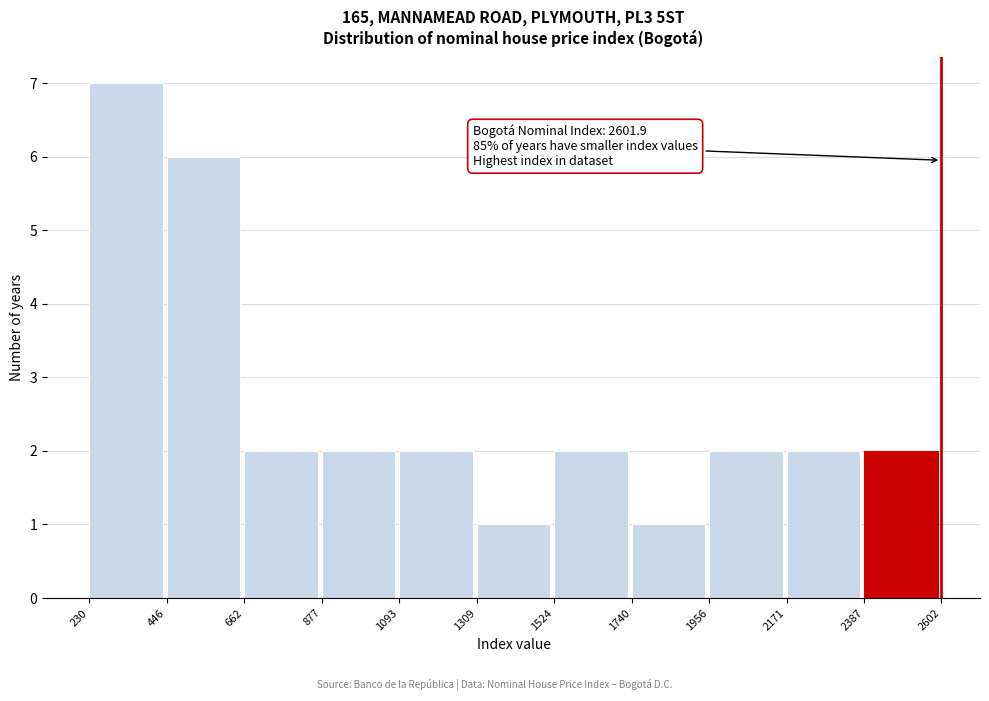

Which range on the x-axis has the tallest bar?

230 to 446